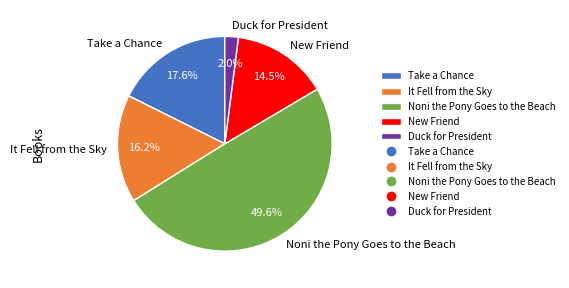

Does It Fell from the Sky account for over 50% of the chart?

No